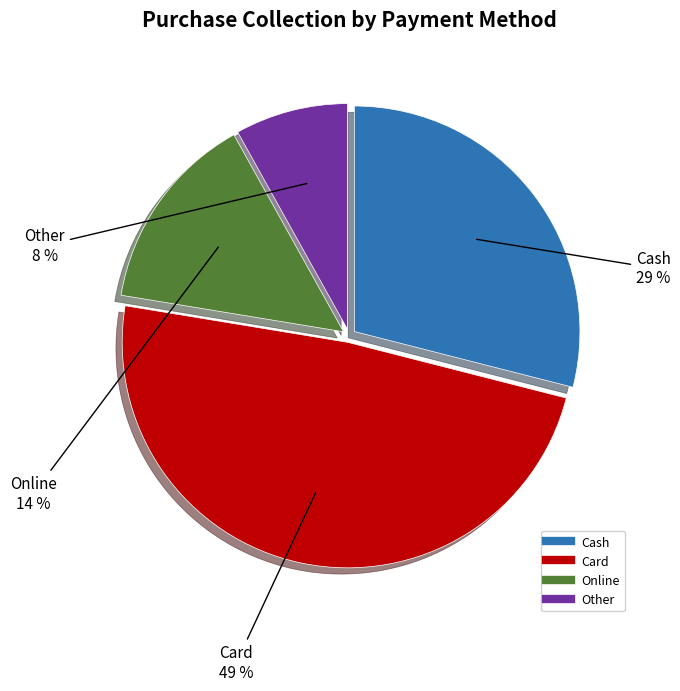

To the nearest percent, what is the difference between the largest and smallest slice percentages?

41%